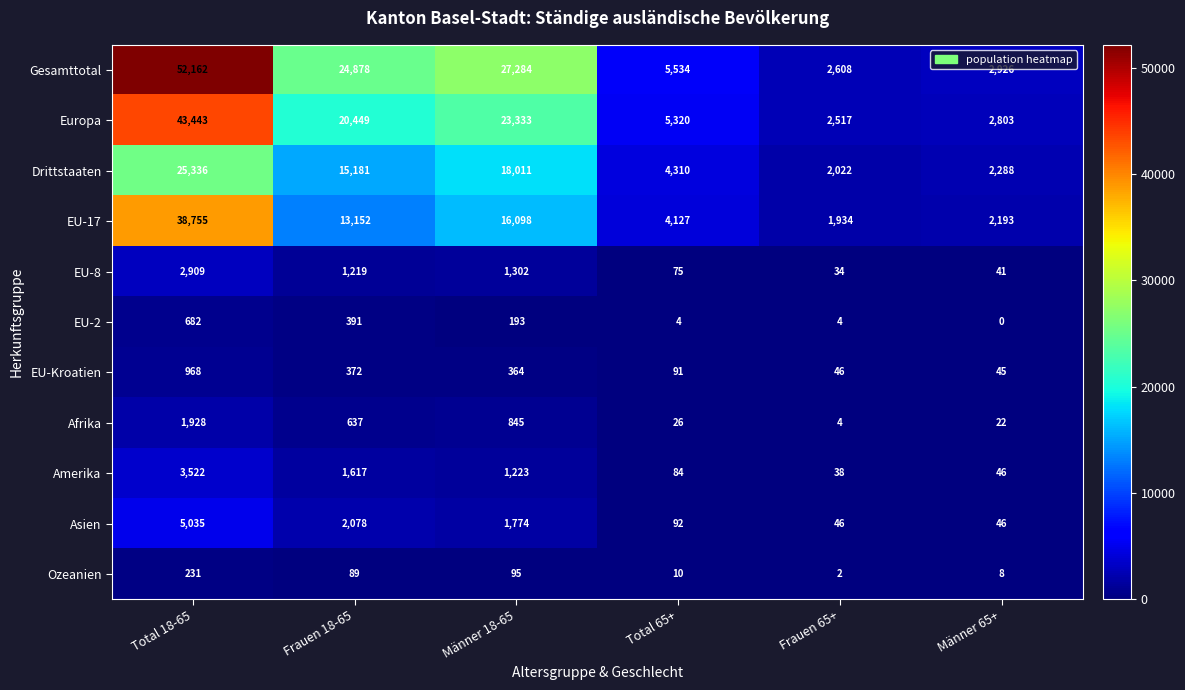

The Afrika series shows 441 at Frauen 18-65. True or false?

False